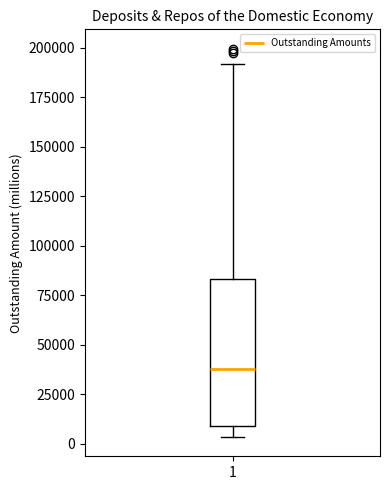

Where does the median line of the box at x = 1 sit on the y-axis? The values are not printed on the chart, so give them approximately, as read against the axis.

40000